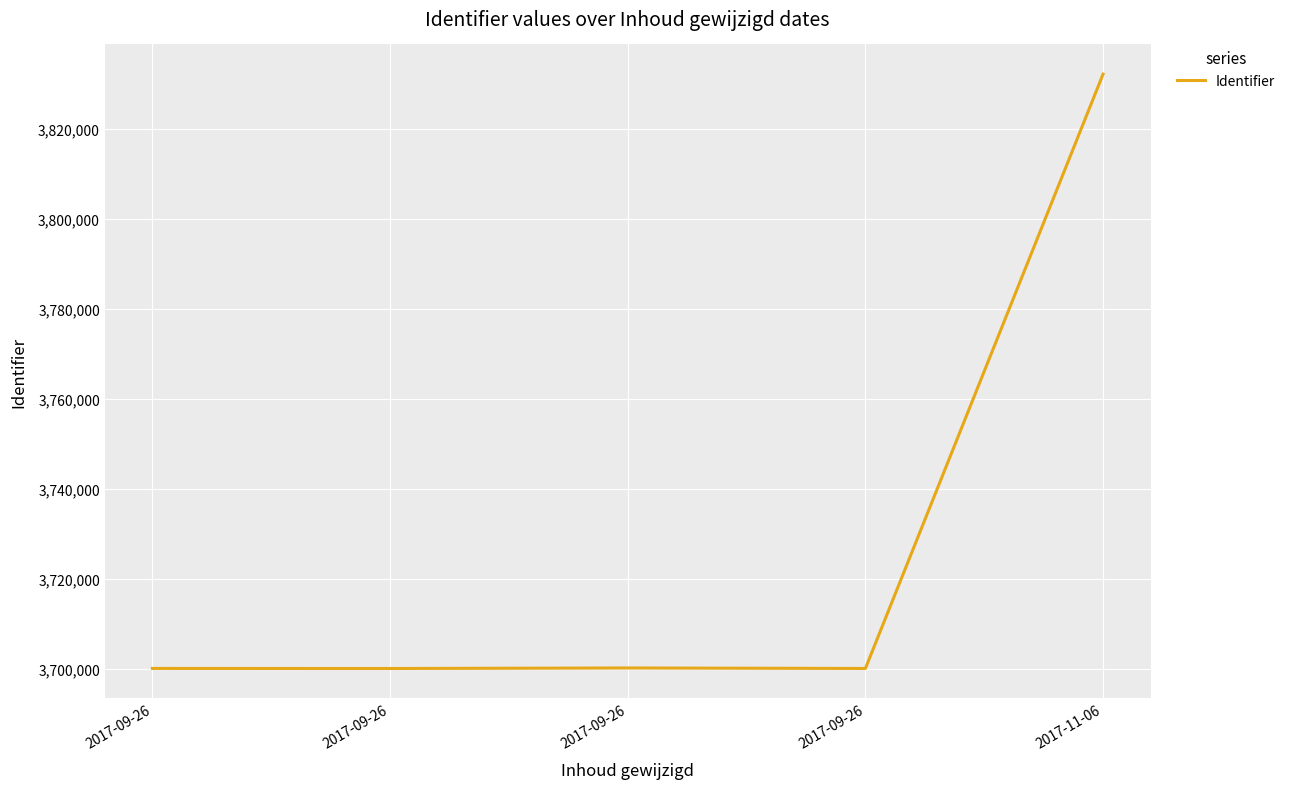

Where does the data first go above 3700047?

2017-09-26